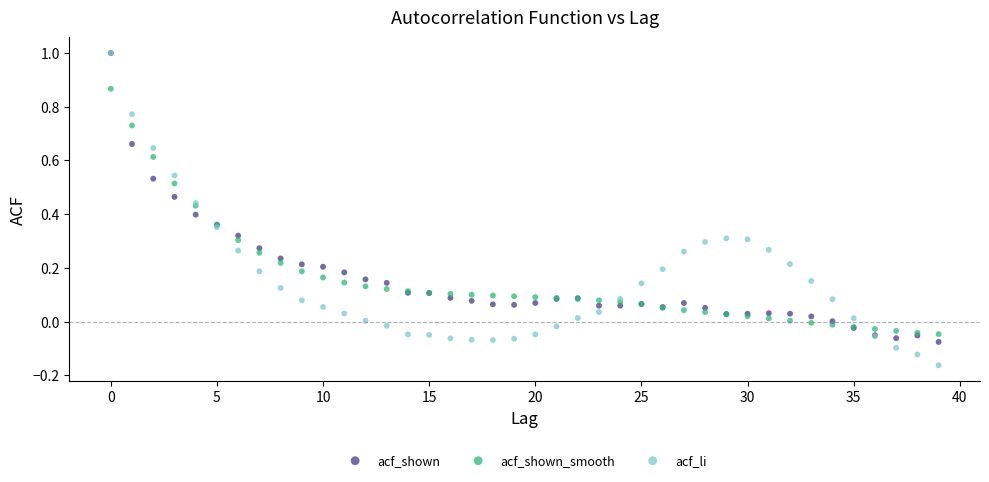

Which series has the largest Y range (max minus min)?

acf_li